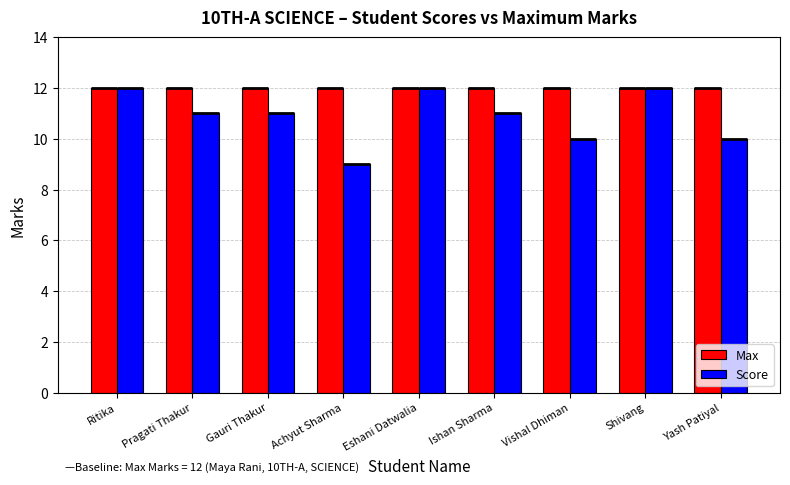

What is the total value across all series at Eshani Datwalia?

24